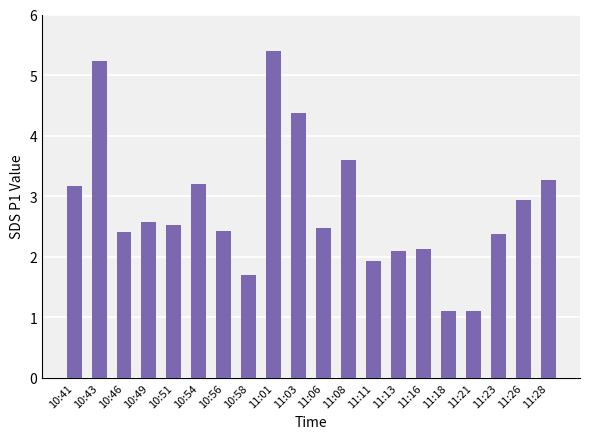

What is the smallest value displayed?

1.1